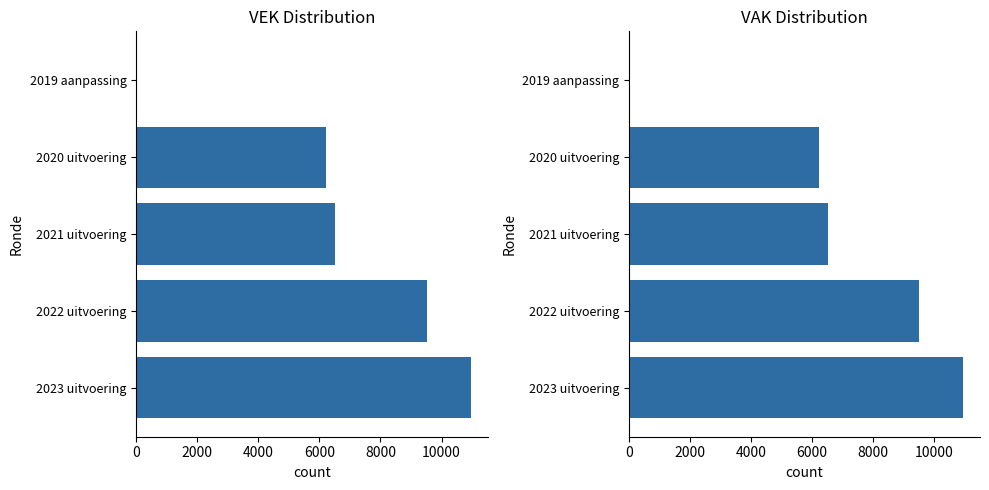

The VEK series shows 9461 at 6000. True or false?

False